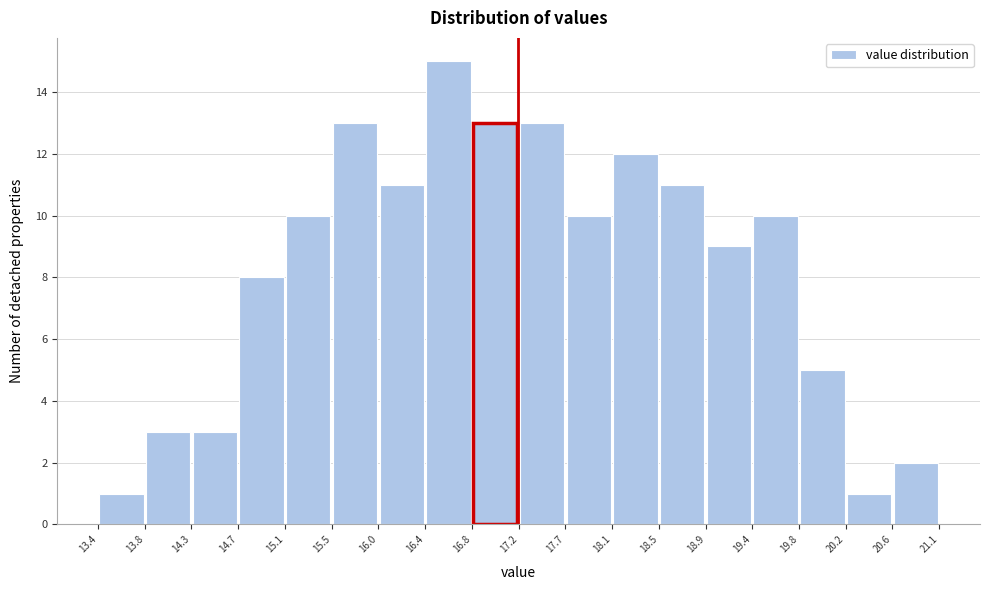

Reading left to right, transcribe this chart: for each bar, give the range it covers on the x-axis and its height. The values are not printed on the chart, so give them approximately, as read against the axis.

13.4 to 13.8: 1
13.8 to 14.3: 3
14.3 to 14.7: 3
14.7 to 15.1: 8
15.1 to 15.5: 10
15.5 to 16.0: 13
16.0 to 16.4: 11
16.4 to 16.8: 15
16.8 to 17.2: 13
17.2 to 17.7: 13
17.7 to 18.1: 10
18.1 to 18.5: 12
18.5 to 18.9: 11
18.9 to 19.4: 9
19.4 to 19.8: 10
19.8 to 20.2: 5
20.2 to 20.6: 1
20.6 to 21.1: 2